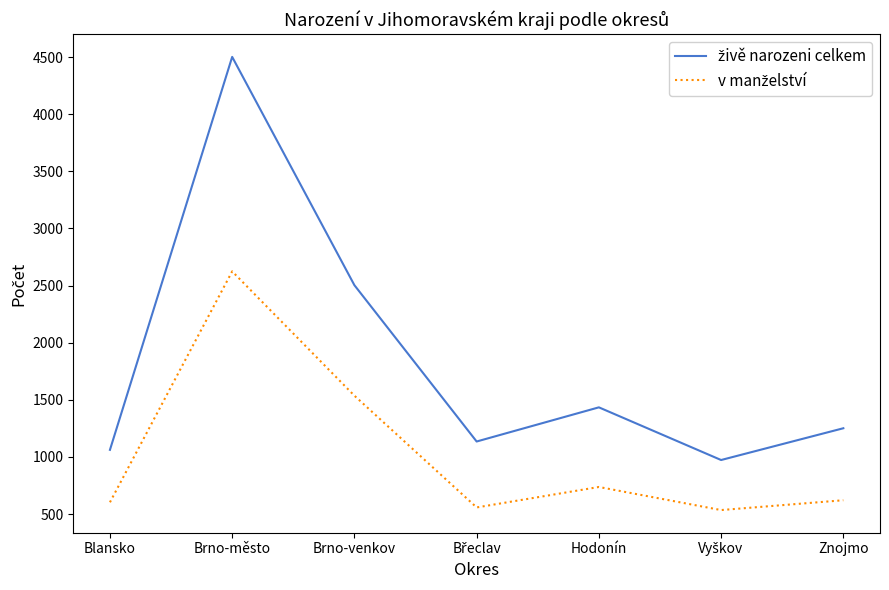

What is the total value across all series at Blansko?

1665